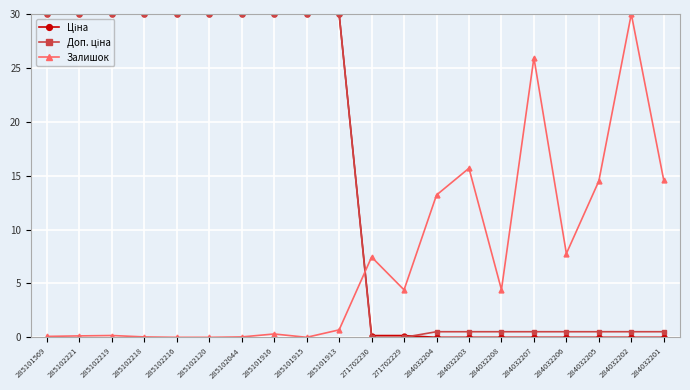

What is the maximum value shown in the chart?

30.0